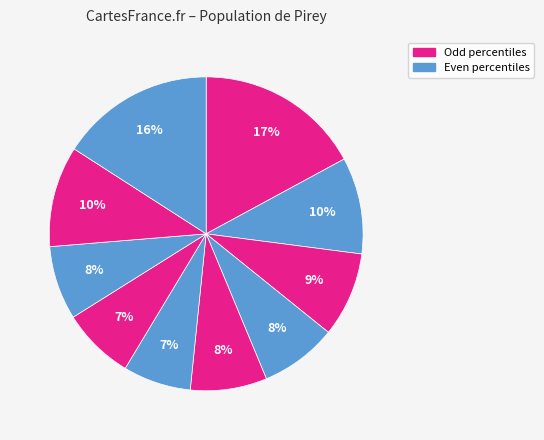

To the nearest percent, what is the average slice percentage?

10%